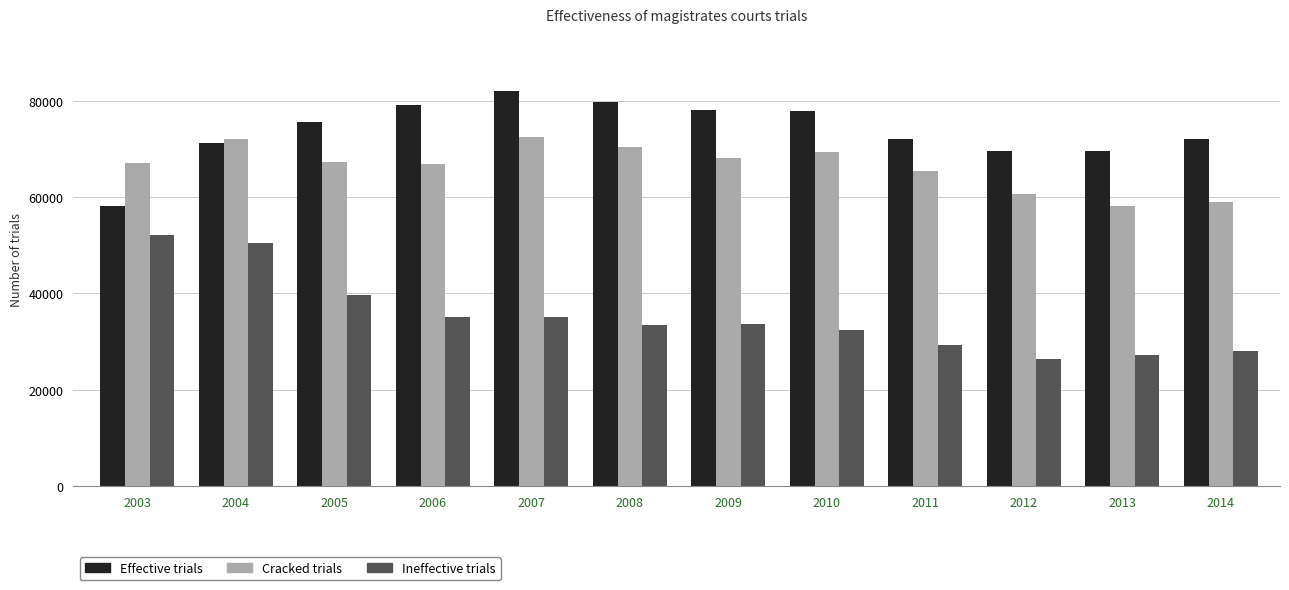

Between 2005 and 2012, which series saw the biggest shift?

Ineffective trials